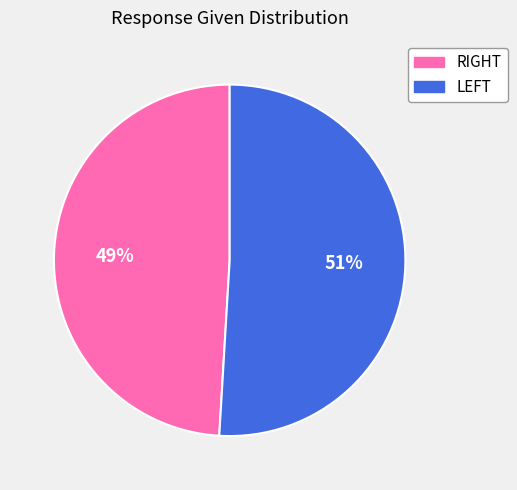

Rank the categories by value from lowest to highest.

RIGHT, LEFT